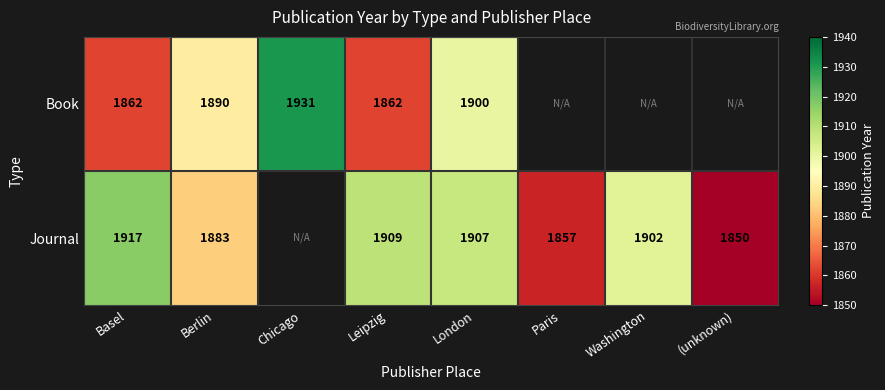

What is the total value across all series at Basel?

3779